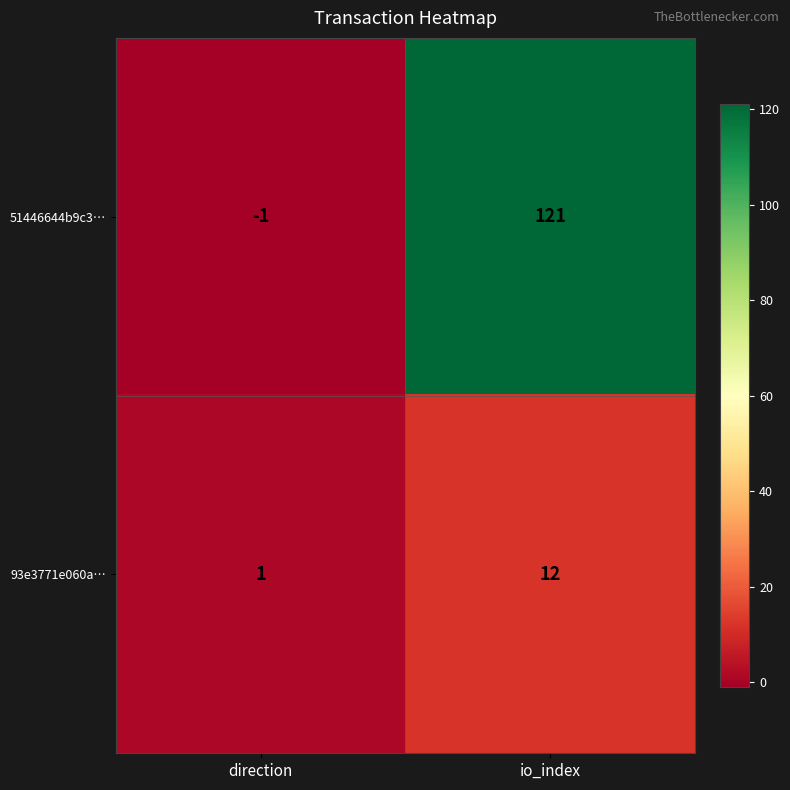

Rank the series at io_index from lowest to highest value.

93e3771e060a…, 51446644b9c3…